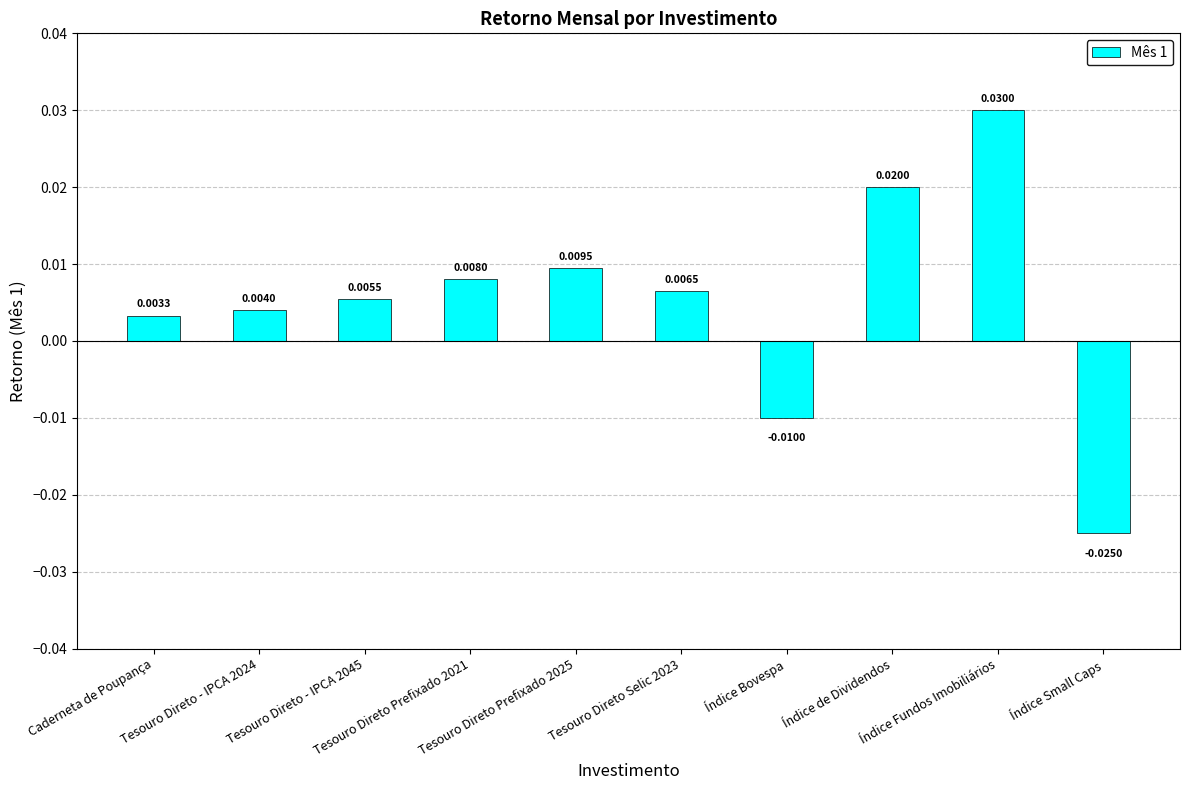

How many bars are there in total?

10